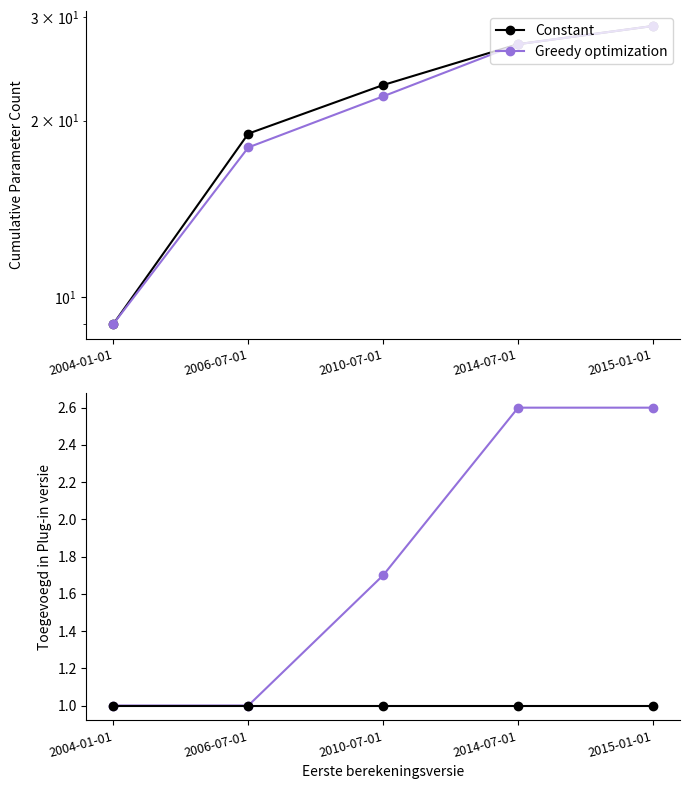

What is the sum of all Constant values?

5.0